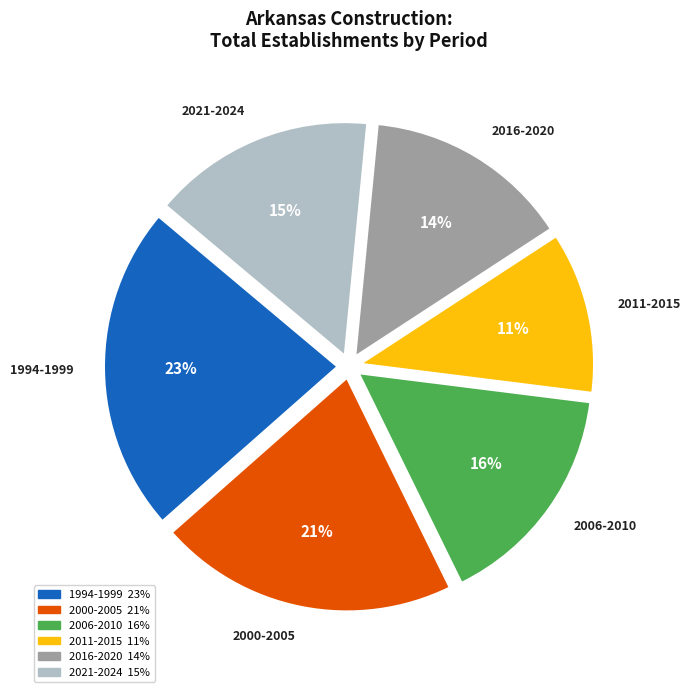

Does any single category account for the majority?

No